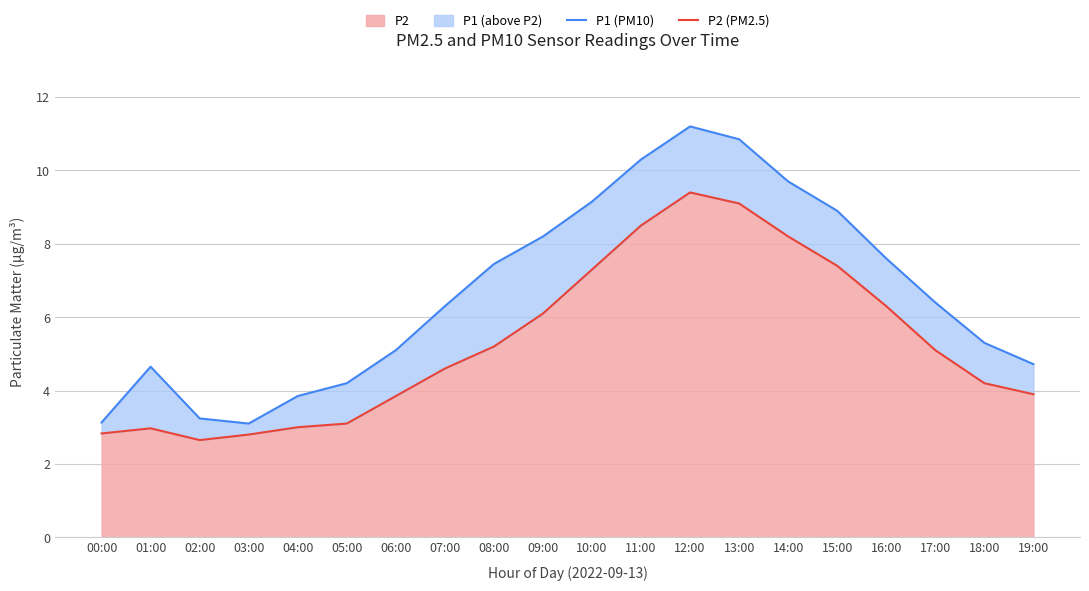

Reading left to right, list all the values displayed in this chart.

P1 (PM10): 00:00=3.1	01:00=4.7	02:00=3.2	03:00=3.1	04:00=3.9	05:00=4.2	06:00=5.1	07:00=6.3	08:00=7.5	09:00=8.2	10:00=9.2	11:00=10.3	12:00=11.2	13:00=10.8	14:00=9.7	15:00=8.9	16:00=7.6	17:00=6.4	18:00=5.3	19:00=4.7
P2 (PM2.5): 00:00=2.8	01:00=3.0	02:00=2.6	03:00=2.8	04:00=3.0	05:00=3.1	06:00=3.9	07:00=4.6	08:00=5.2	09:00=6.1	10:00=7.3	11:00=8.5	12:00=9.4	13:00=9.1	14:00=8.2	15:00=7.4	16:00=6.3	17:00=5.1	18:00=4.2	19:00=3.9